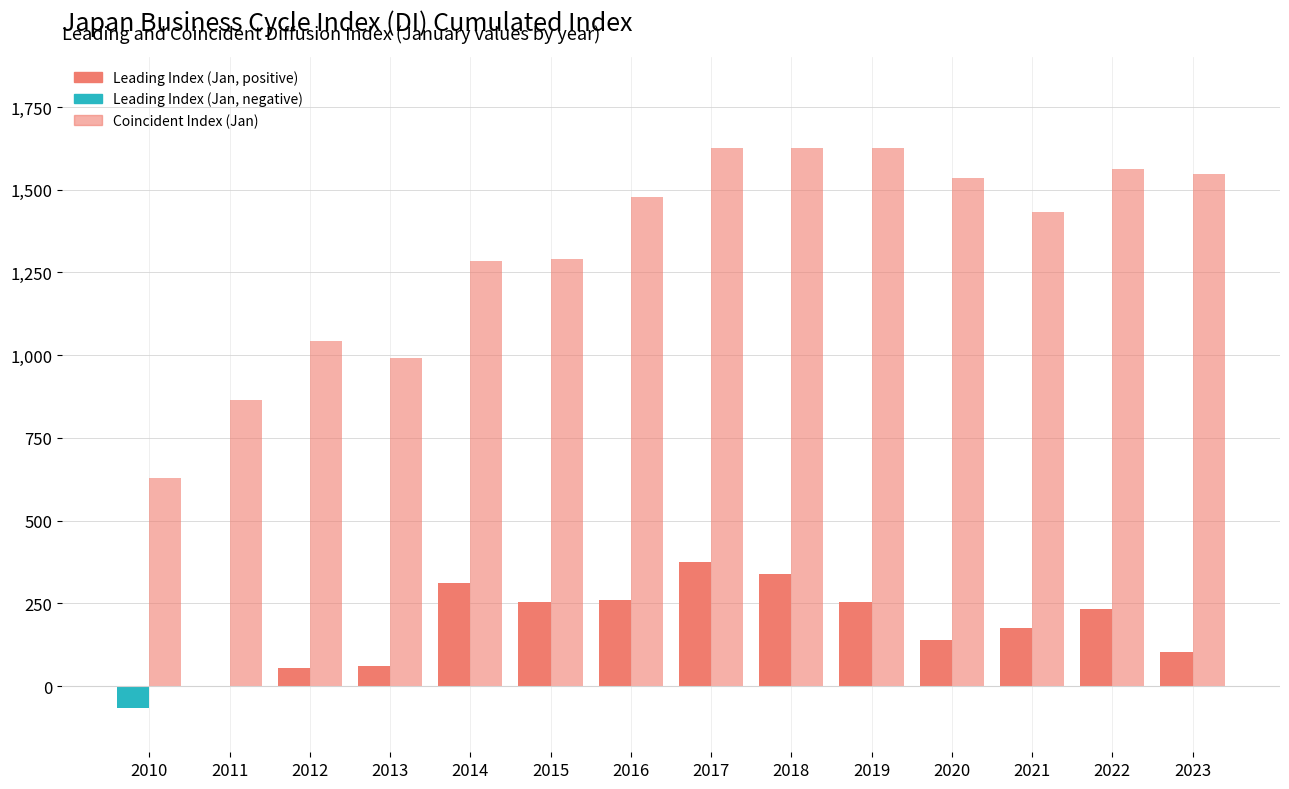

What is the difference between the second highest and minimum values in the Coincident Index (Jan) series?

999.1